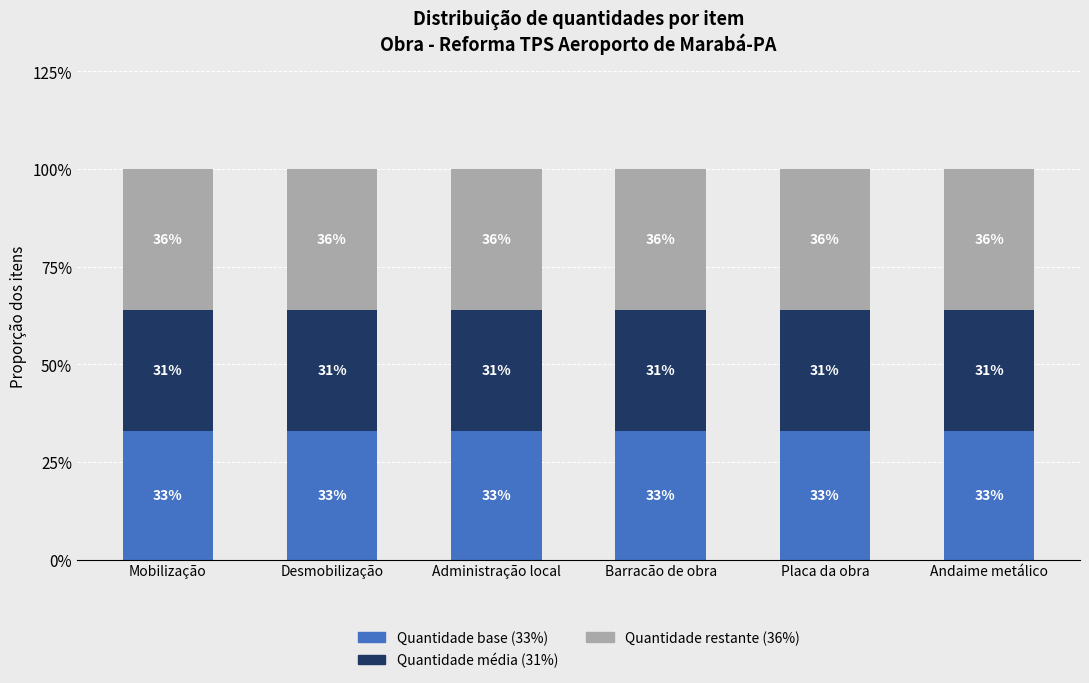

What is the average value of the Quantidade base (33%) series?

33